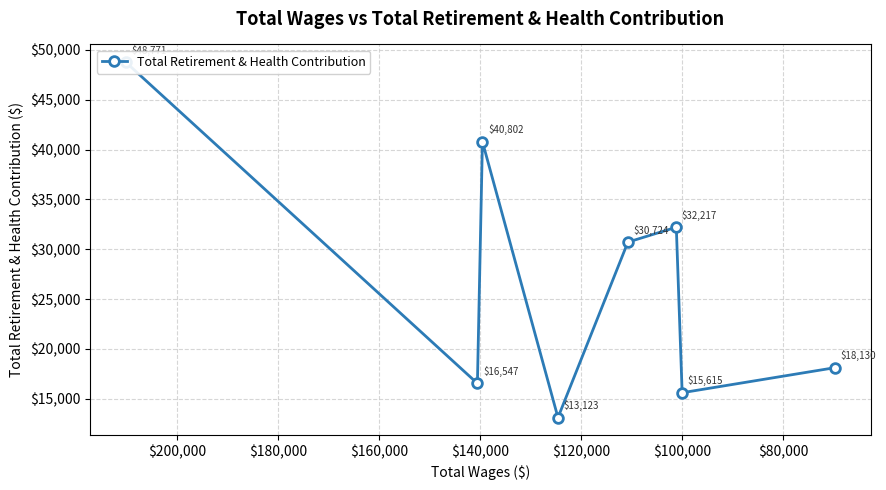

Count the number of data series in this chart.

1